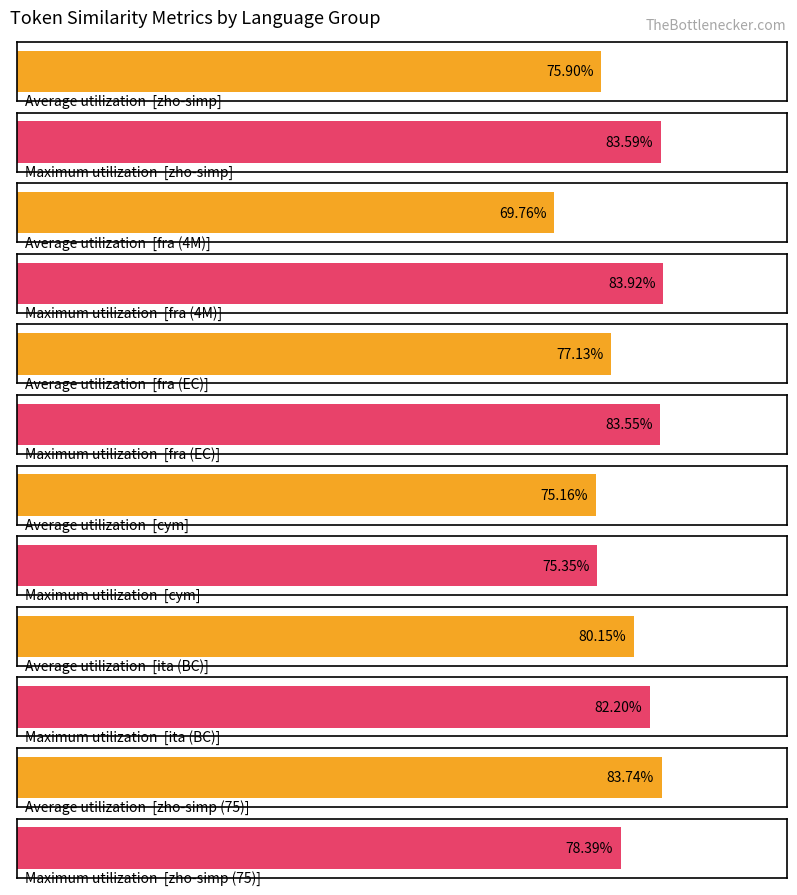

True or false: Average utilization has a value of 0.8 at zho-simp.

True